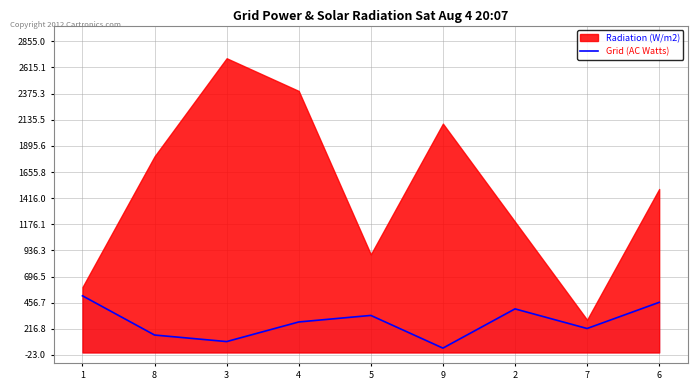

How many values are between 160 and 400?

5